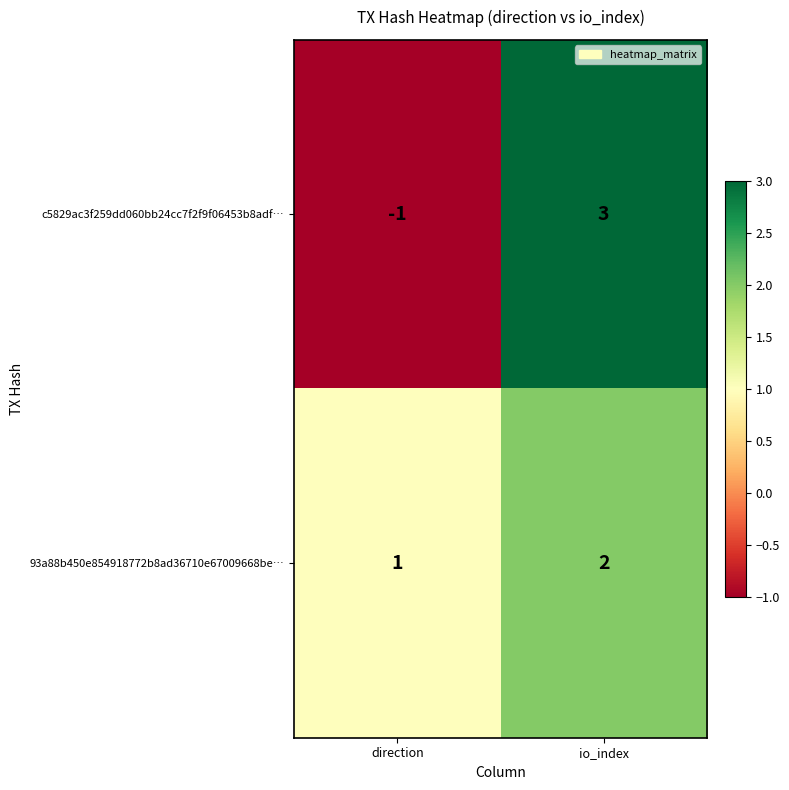

Is the value of 93a88b450e854918772b8ad36710e67009668be… at direction greater than the value of c5829ac3f259dd060bb24cc7f2f9f06453b8adf… at direction?

Yes